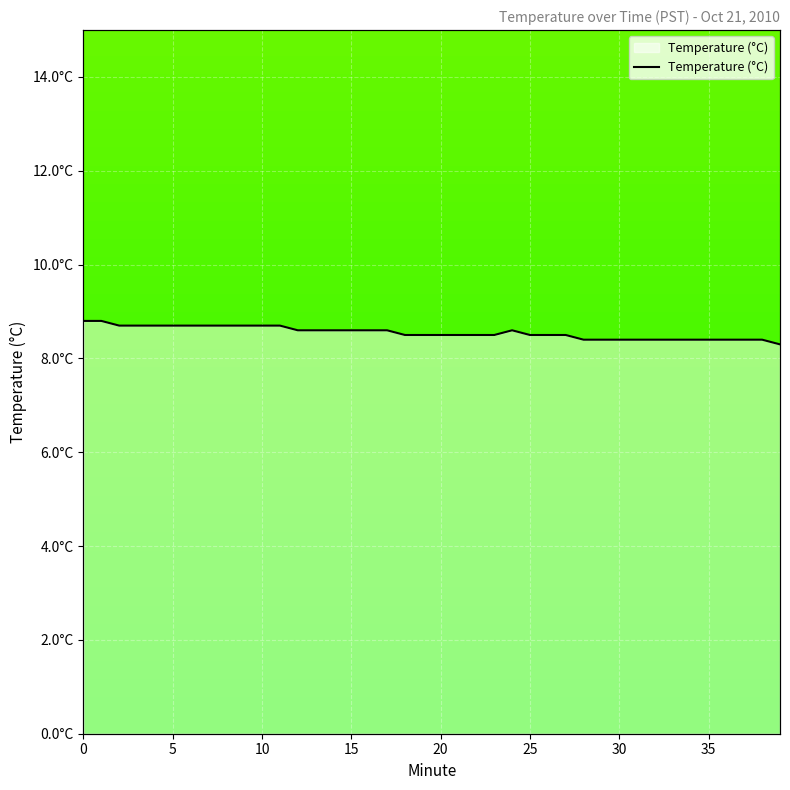

How many points are higher than both their immediate neighbors (excluding endpoints)?

1